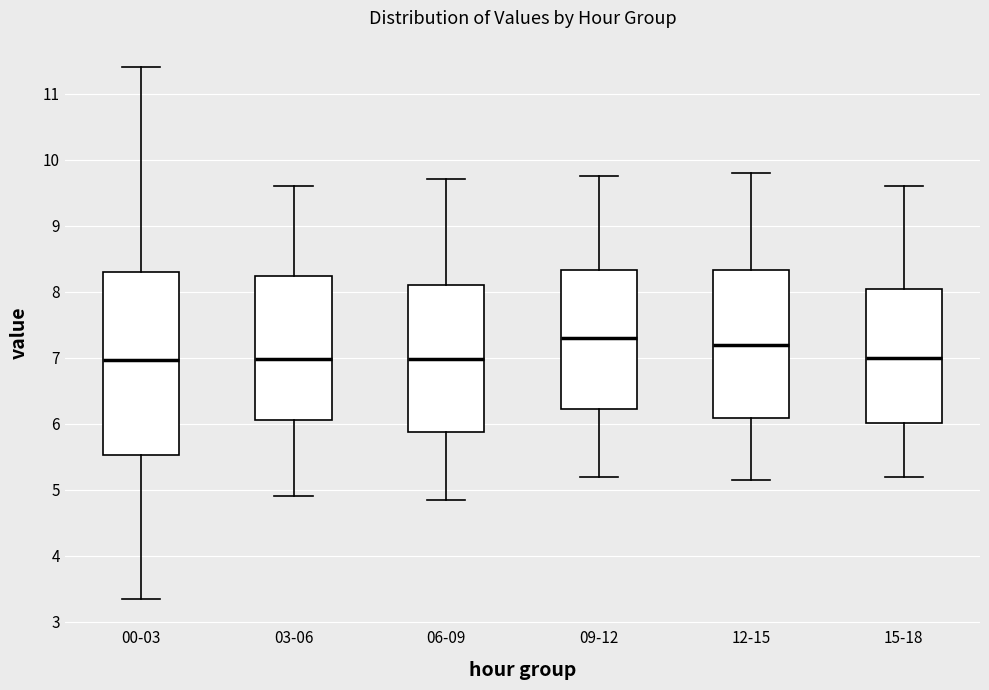

Where is the lower edge of the box for 06-09 on the y-axis? The values are not printed on the chart, so give them approximately, as read against the axis.

5.9